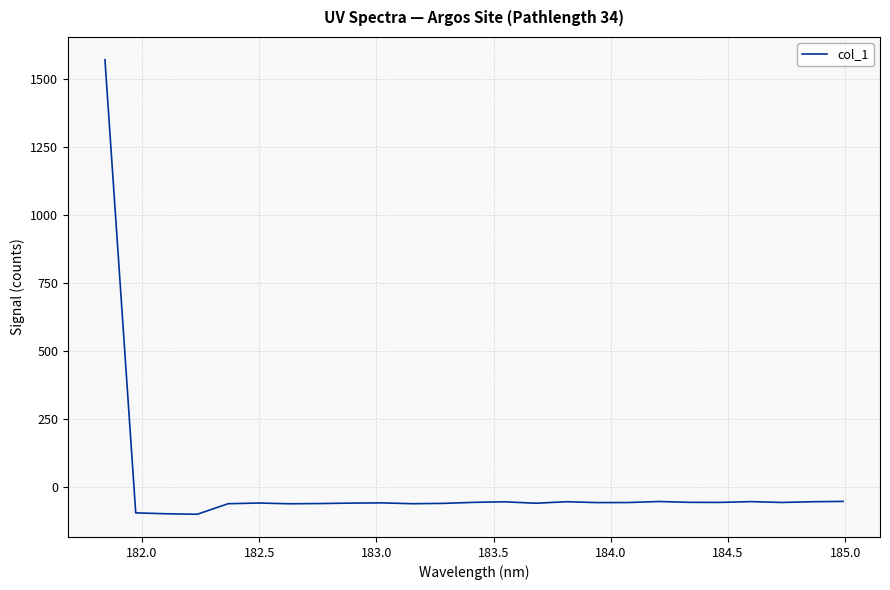

What is the smallest value displayed?

-99.2